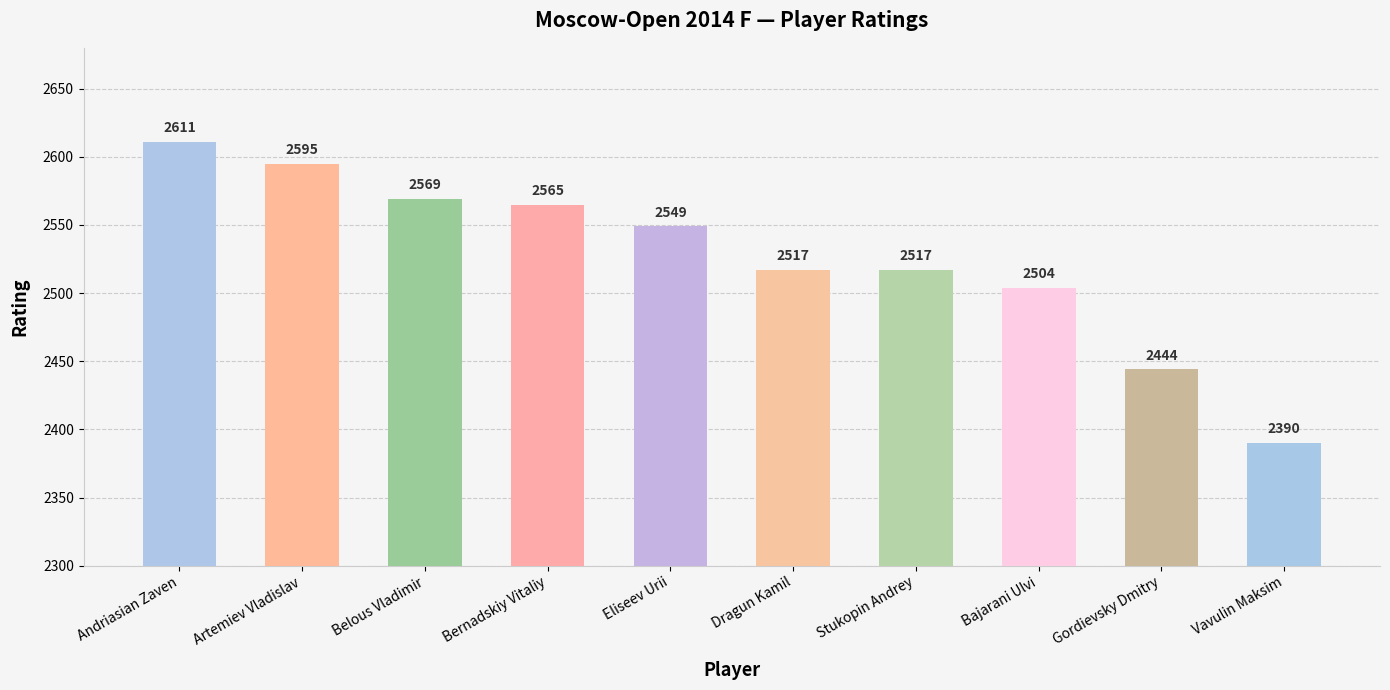

What is the change in value from Belous Vladimir to Bajarani Ulvi?

-65